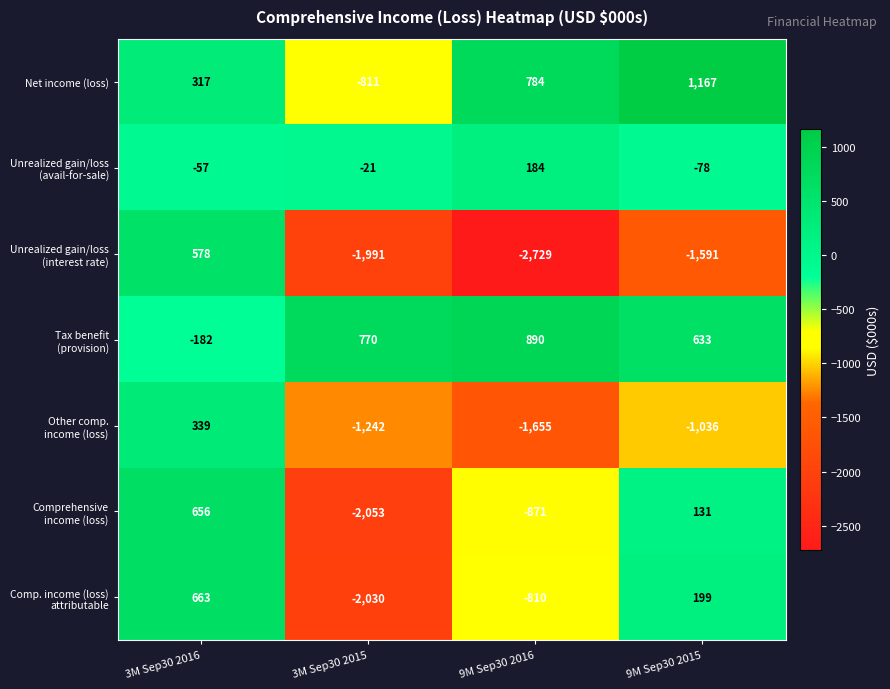

True or false: Net income (loss) has a value of 784 at 9M Sep30 2016.

True